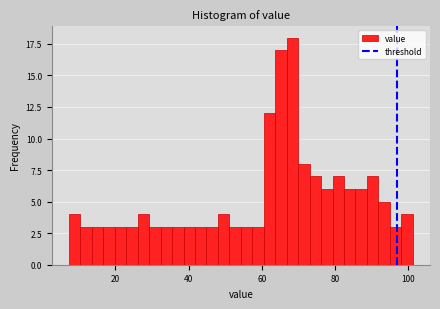

Around what value on the x-axis is the tallest bar? Give the approximate position of its centre, as read against the axis.

68